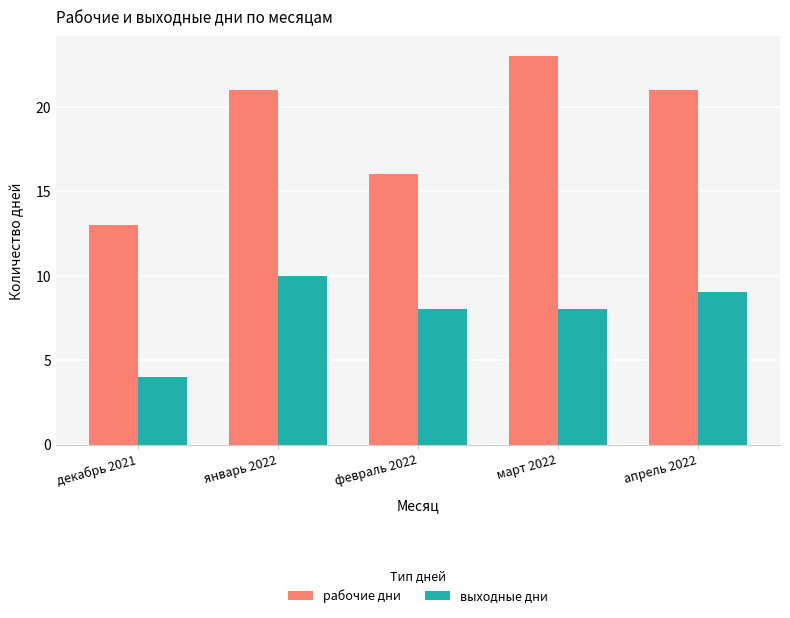

Between декабрь 2021 and март 2022, which series saw the biggest shift?

рабочие дни